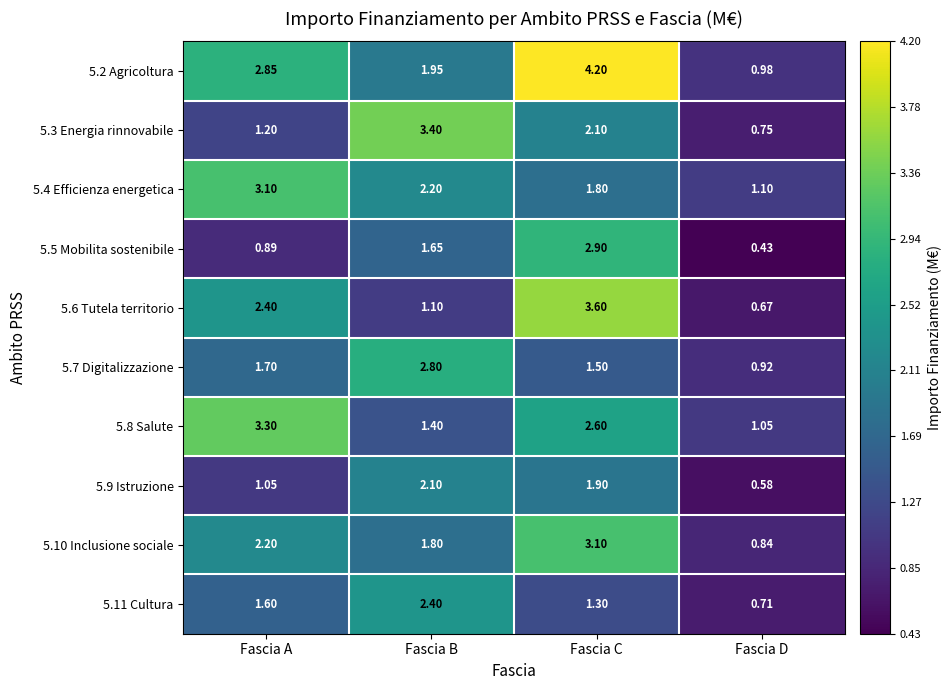

At which category is the sum across all series the highest?

Fascia C